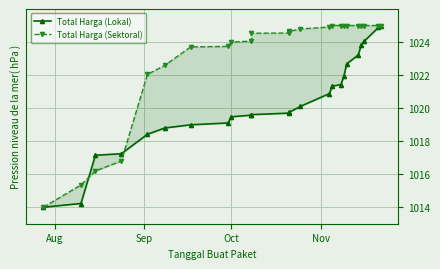

Is the value of Total Harga (Lokal) at Aug greater than the value of Total Harga (Sektoral) at Nov?

No